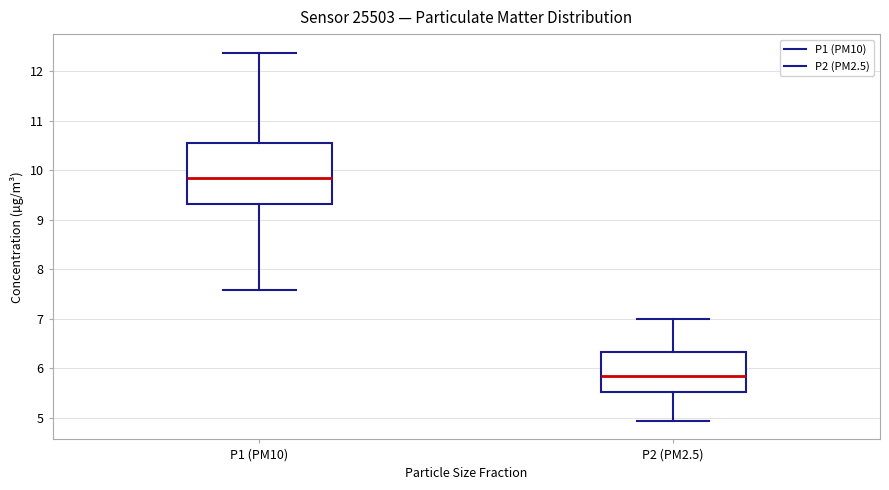

Where is the upper edge of the box for P1 (PM10) on the y-axis? The values are not printed on the chart, so give them approximately, as read against the axis.

10.6